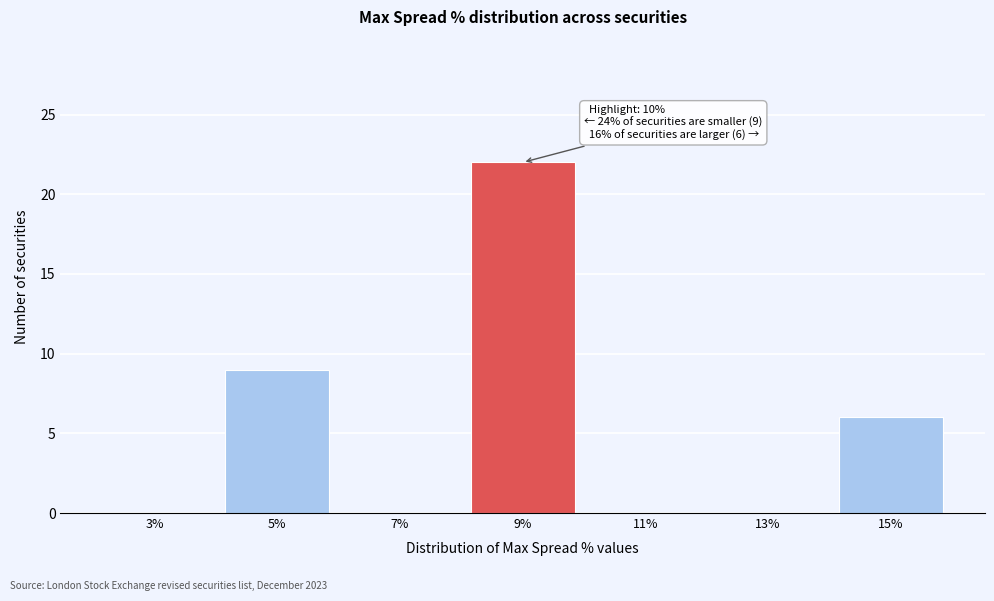

Reading left to right, list all the values displayed in this chart.

3%=0	5%=9	7%=0	9%=22	11%=0	13%=0	15%=6